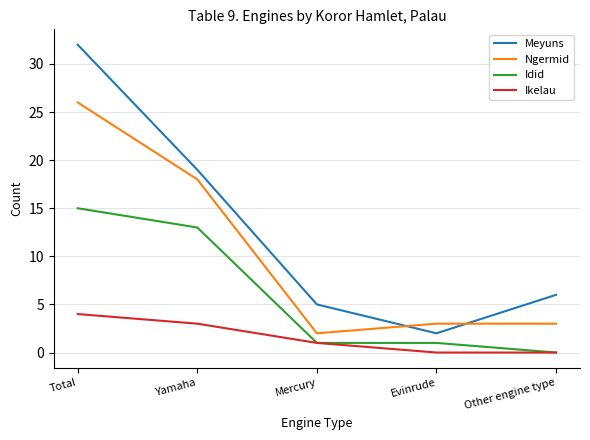

List the series in order of their peak value, highest first.

Meyuns, Ngermid, Idid, Ikelau